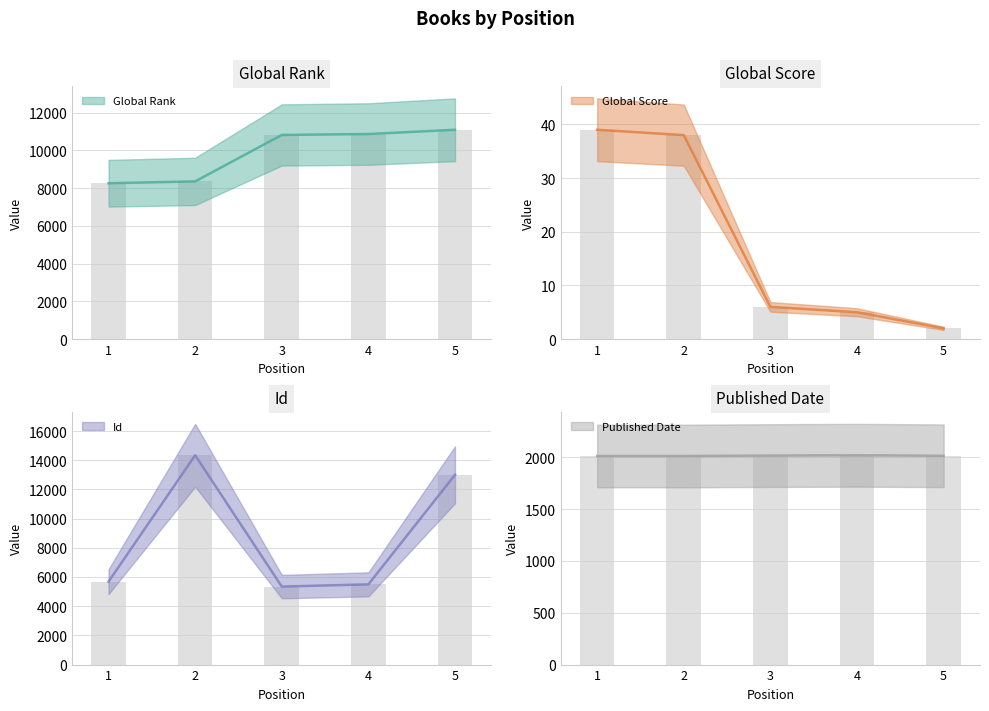

Count the Published Date values in the range 2013 to 2017.

4